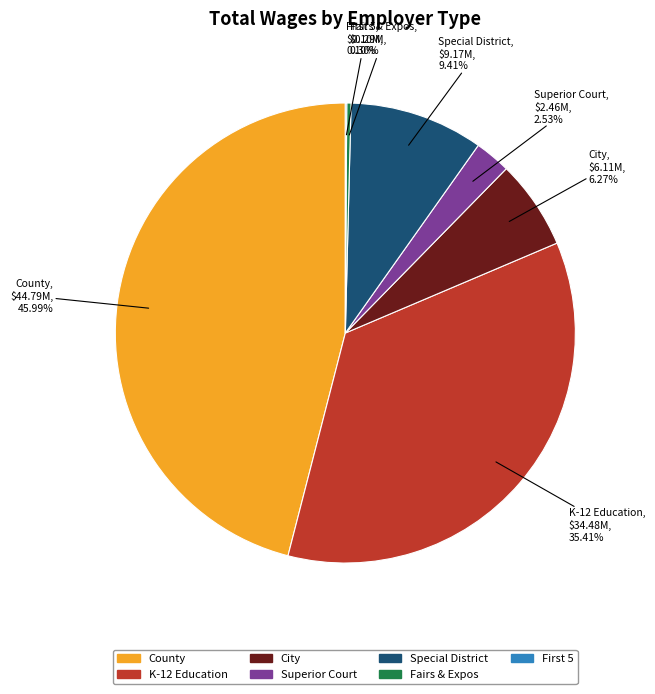

Which category has the biggest portion of the pie?

County